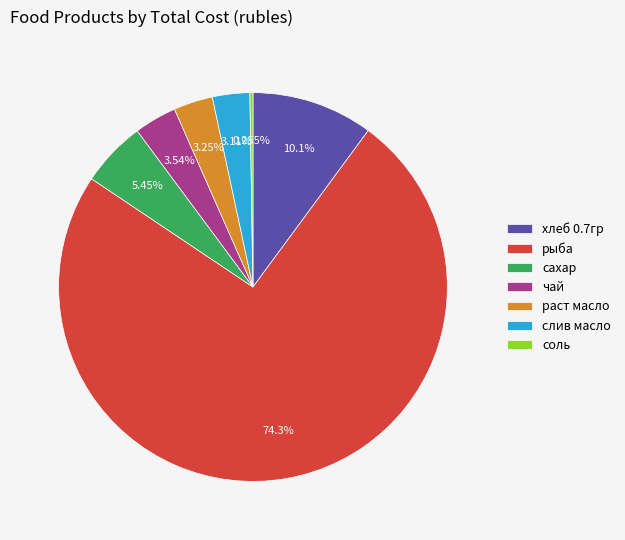

Which category has the biggest portion of the pie?

рыба